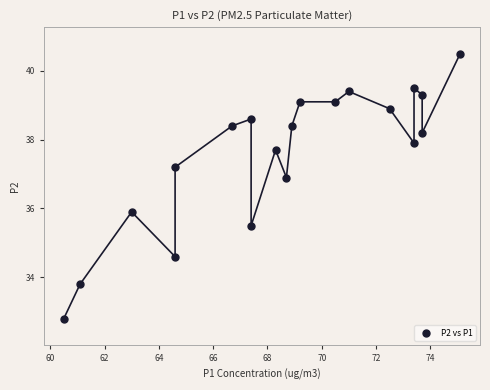

What is the range of X values (max minus min)?

14.6